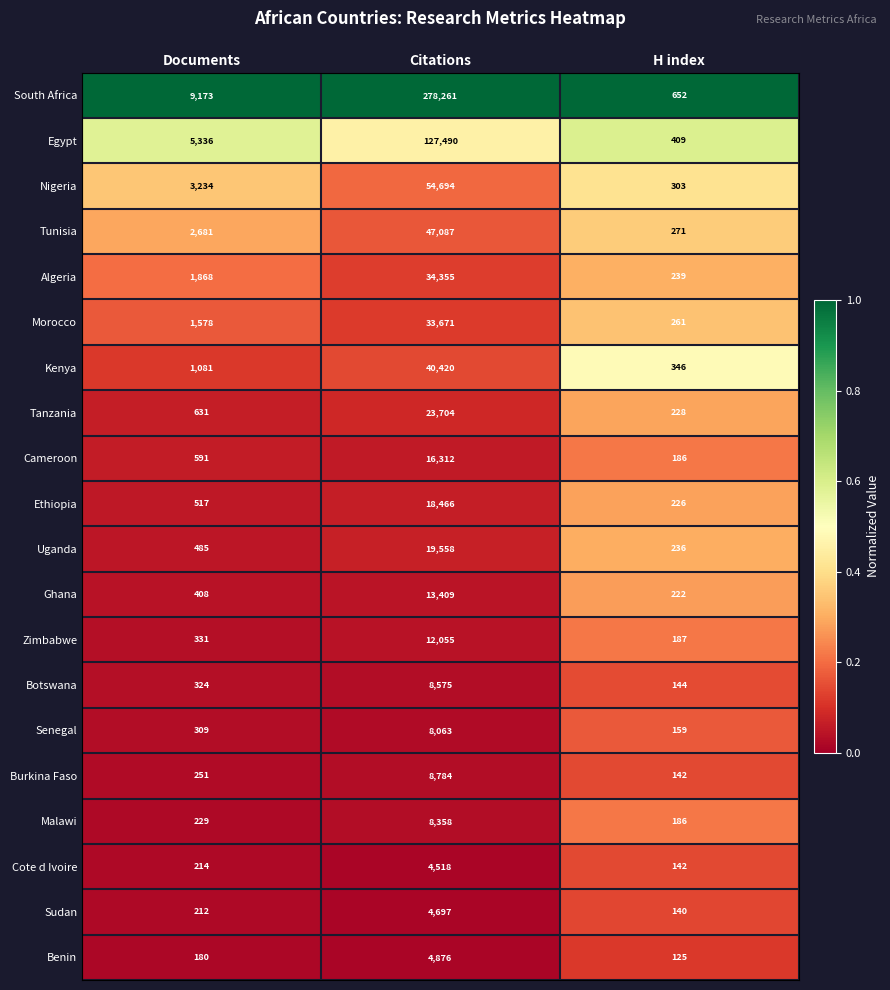

What is the difference between the highest and lowest values at Documents?

8993